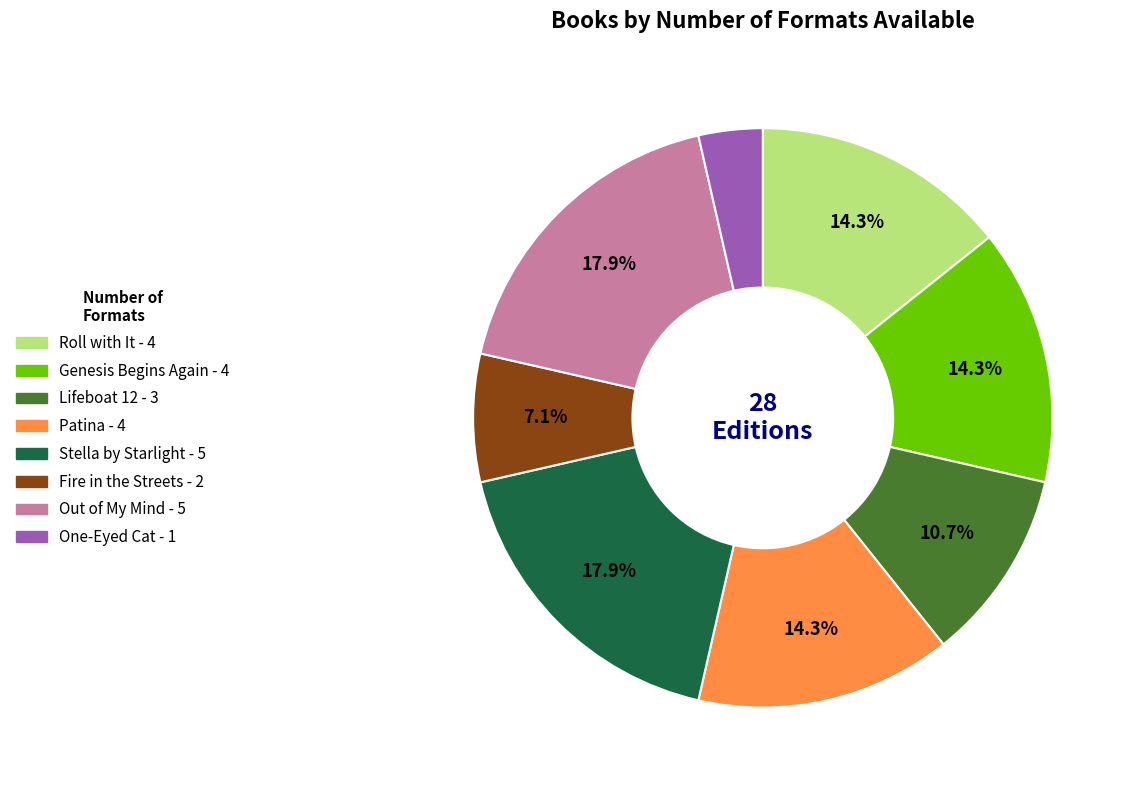

Does any single category account for the majority?

No